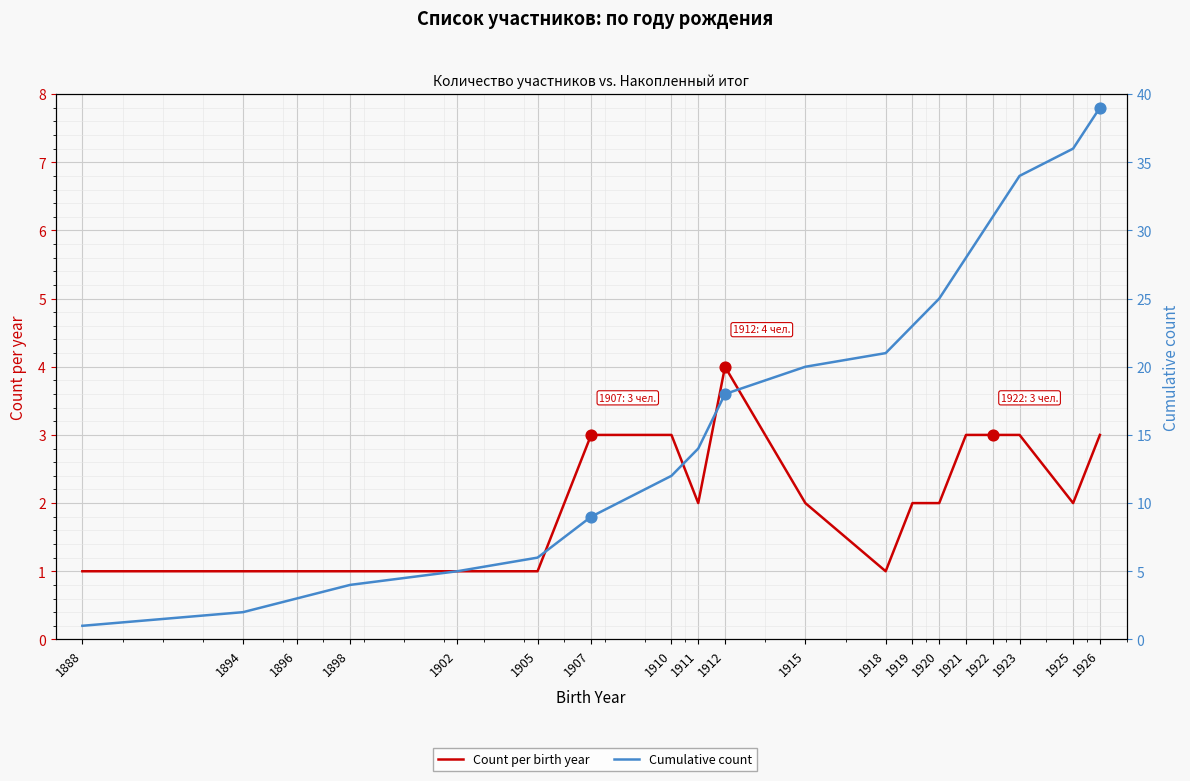

Is the value of Count per birth year at 1918 greater than the value of Cumulative count at 1915?

No